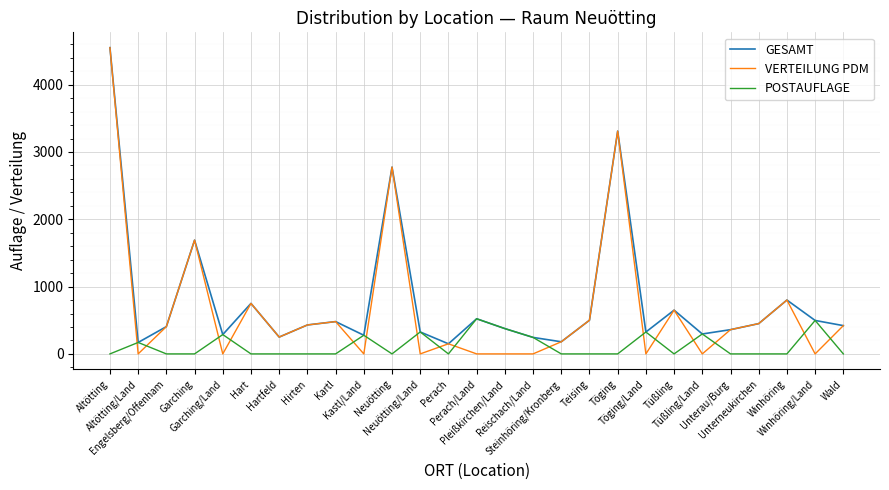

Is it true that POSTAUFLAGE equals 0 at Altötting?

True